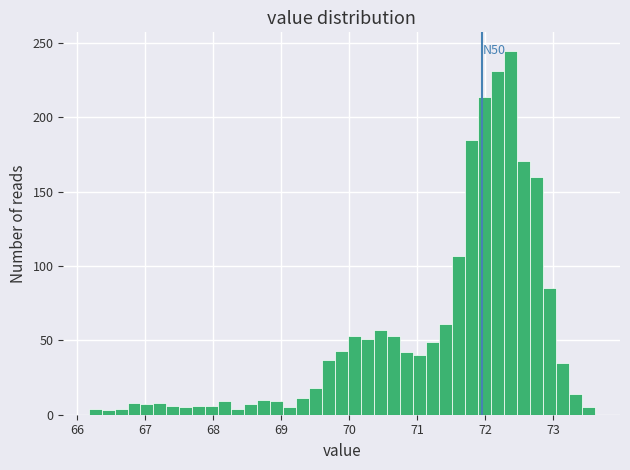

Read against the x-axis, roughly where is the centre of the tallest bar?

72.4